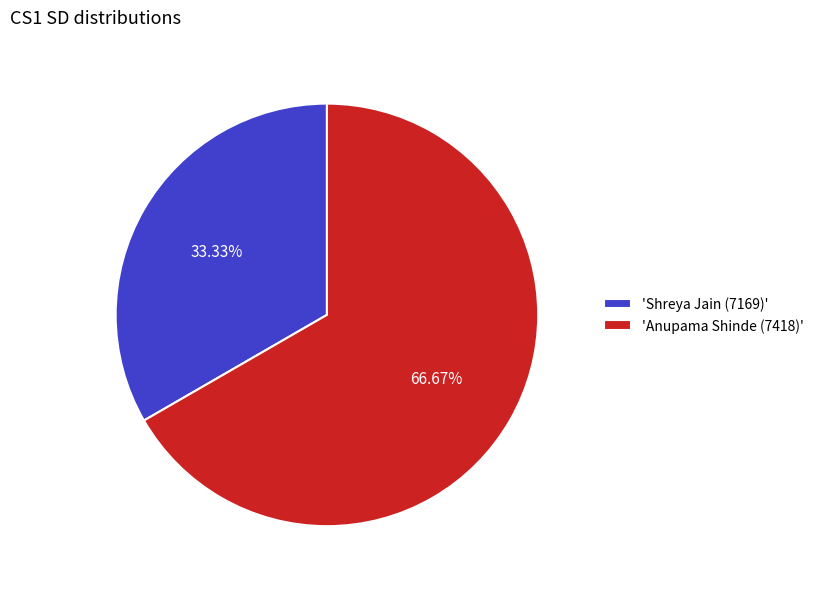

Which has a higher value, 'Anupama Shinde (7418)' or 'Shreya Jain (7169)'?

'Anupama Shinde (7418)'